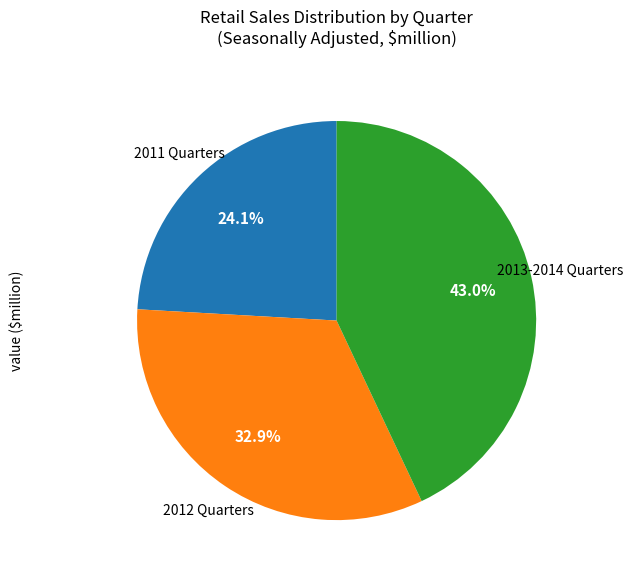

How many slices are in this pie chart?

3